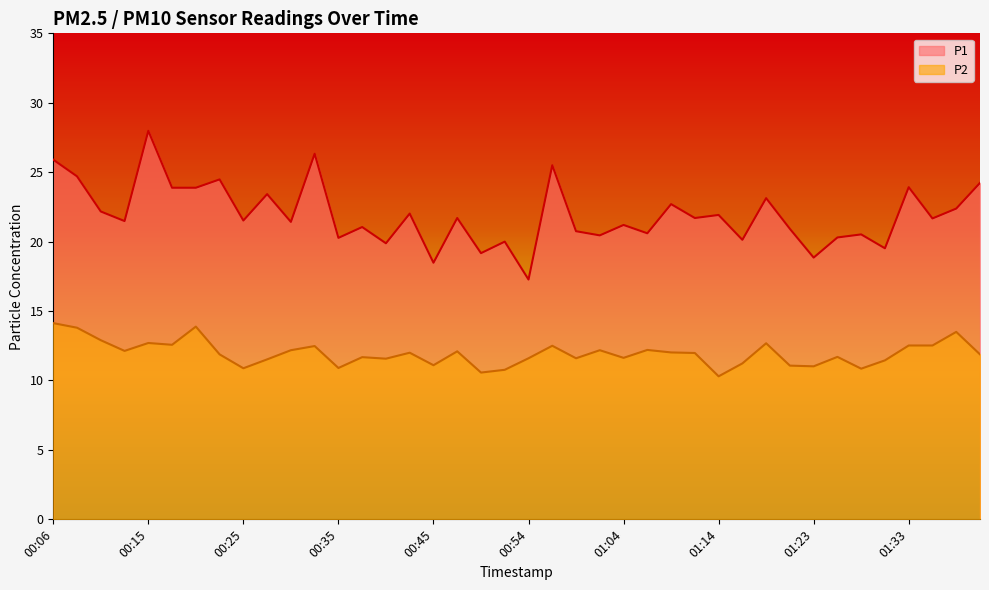

Reading left to right, what are all the values shown in this chart?

P1: 25.9	24.7	22.2	21.5	28.0	23.9	23.9	24.5	21.5	23.4	21.4	26.3	20.3	21.1	19.9	22.0	18.5	21.7	19.2	20.0	17.3	25.5	20.8	20.4	21.2	20.6	22.7	21.7	21.9	20.1	23.1	20.9	18.9	20.3	20.5	19.5	23.9	21.7	22.4	24.2
P2: 14.1	13.8	12.9	12.1	12.7	12.6	13.9	11.9	10.9	11.5	12.2	12.5	10.9	11.7	11.6	12.0	11.1	12.1	10.6	10.8	11.6	12.5	11.6	12.2	11.6	12.2	12.0	12.0	10.3	11.2	12.7	11.1	11.0	11.7	10.8	11.4	12.5	12.5	13.5	11.9